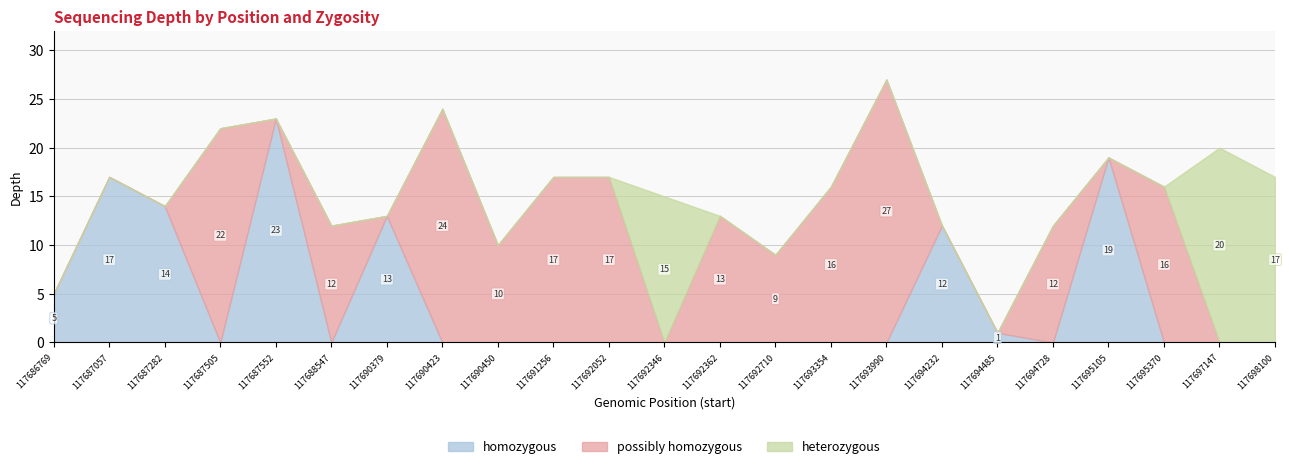

Which series has the widest spread of values?

possibly homozygous